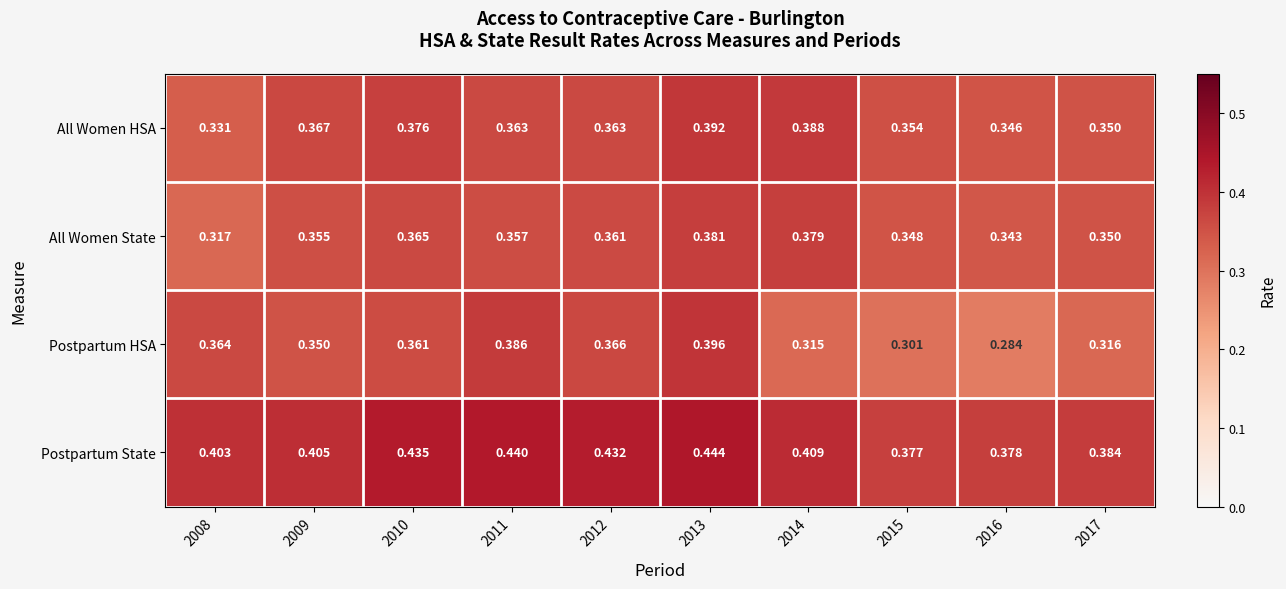

How many series are shown in this chart?

4